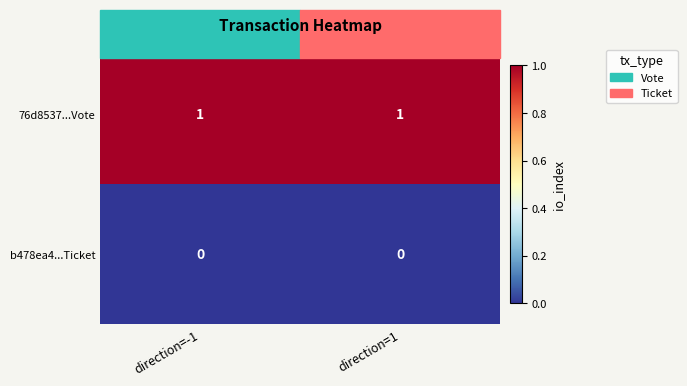

Is it true that 76d8537...Vote equals 1 at direction=1?

True